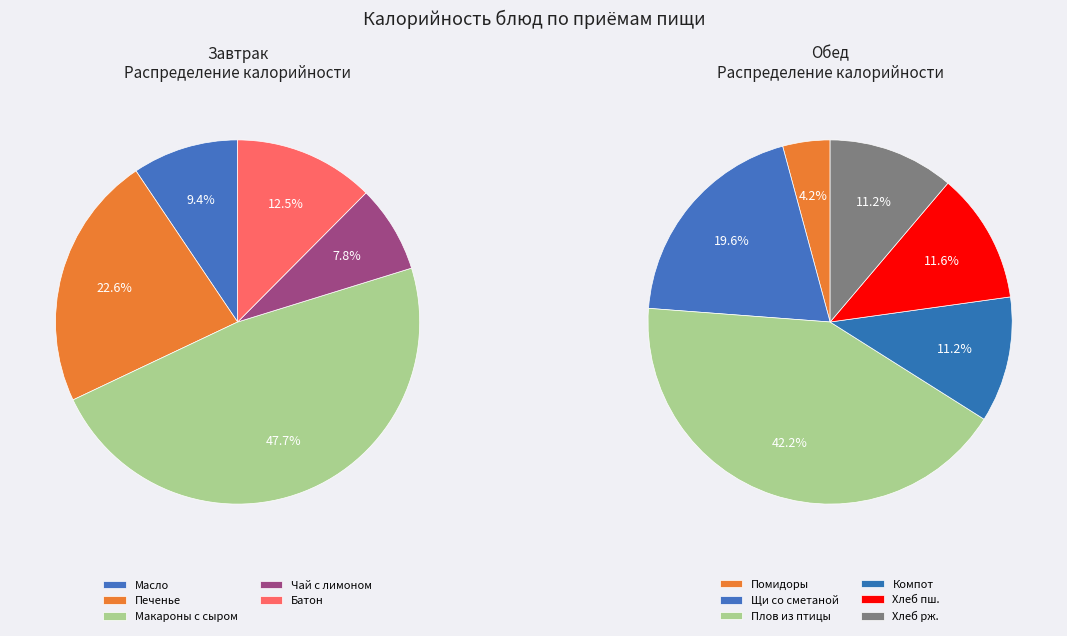

What is the ratio of the value at Масло порционно to the value at Чай с лимоном?

1.2